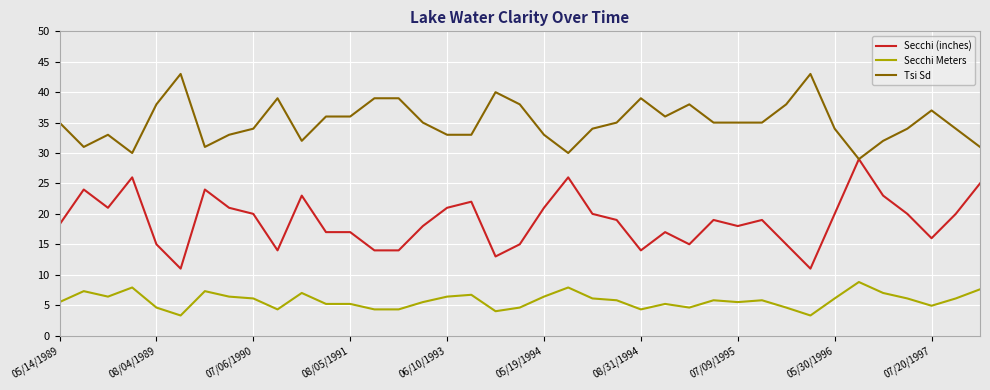

What are all the series names shown in the legend?

Secchi (inches), Secchi Meters, Tsi Sd